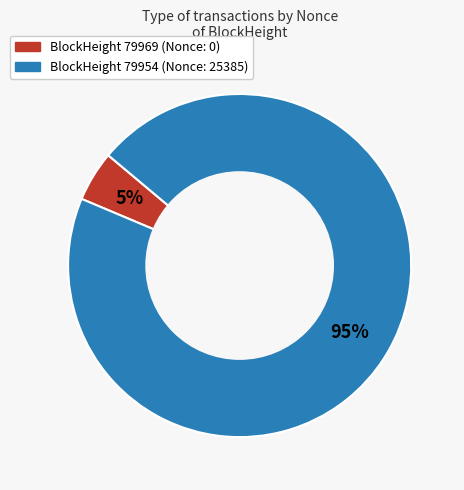

To the nearest percent, what is the difference between the largest and smallest slice percentages?

90%